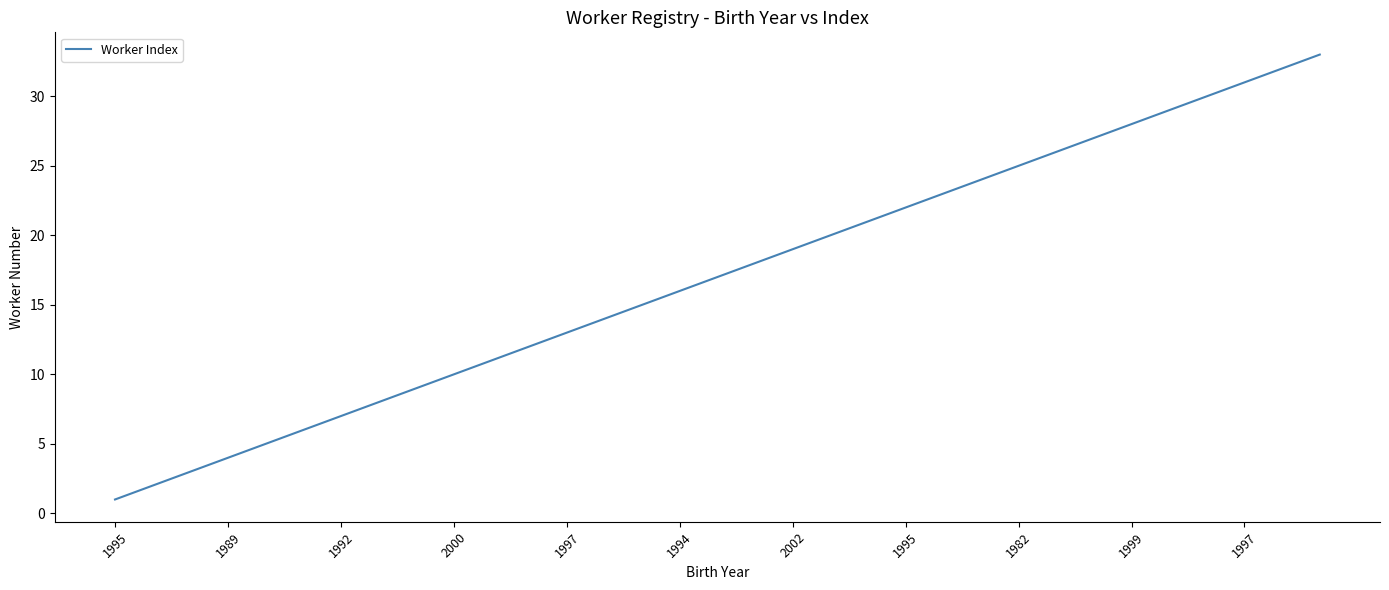

Count the number of categories in the chart.

33